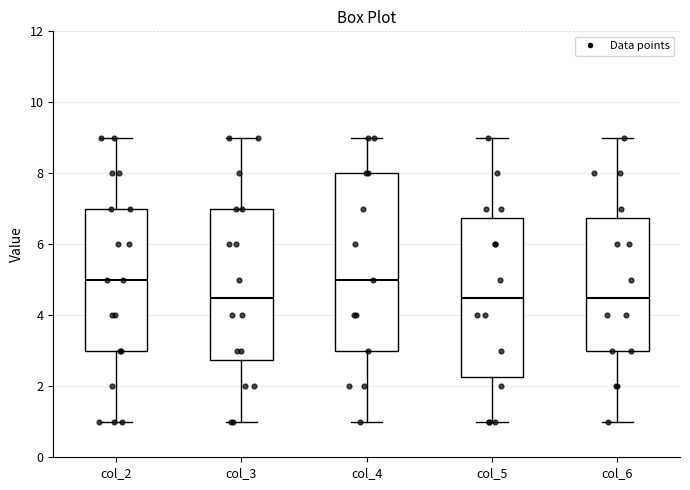

Comparing the boxes themselves (not the whiskers), which one is the tallest?

col_4